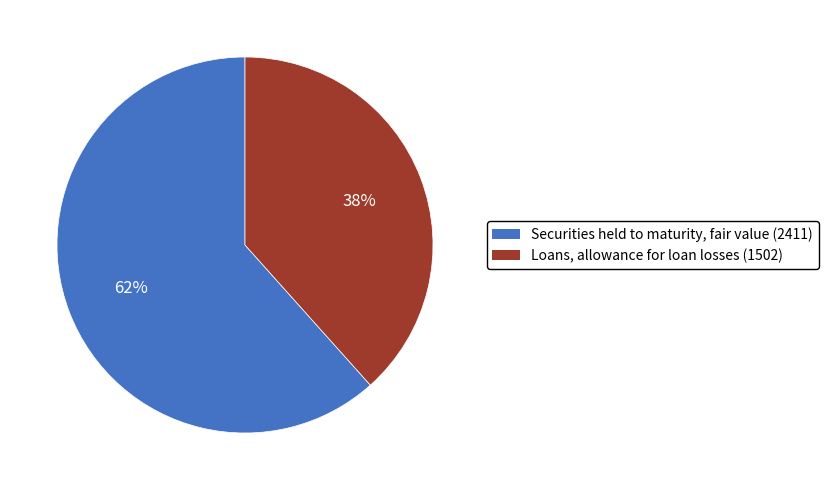

Which slice represents more than half of the pie?

Securities held to maturity, fair value